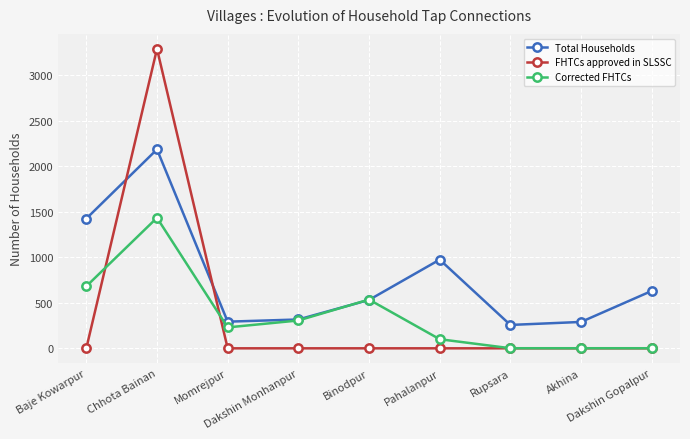

At which category is the sum across all series the highest?

Chhota Bainan